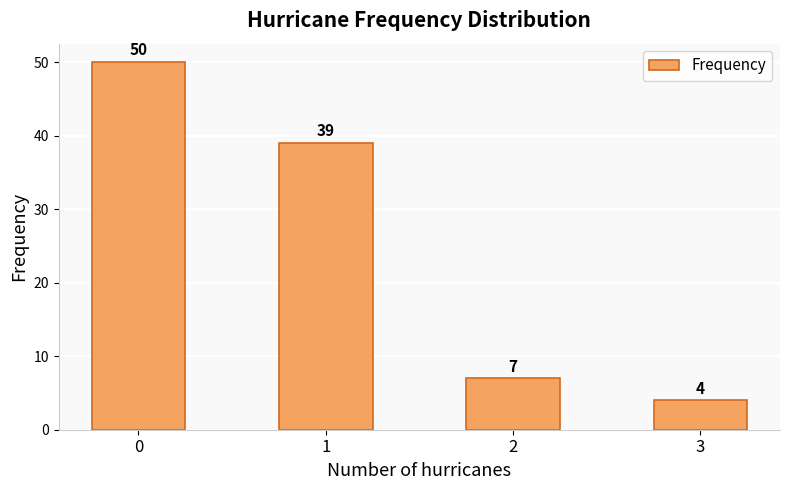

At which label is the value closest to 27?

1